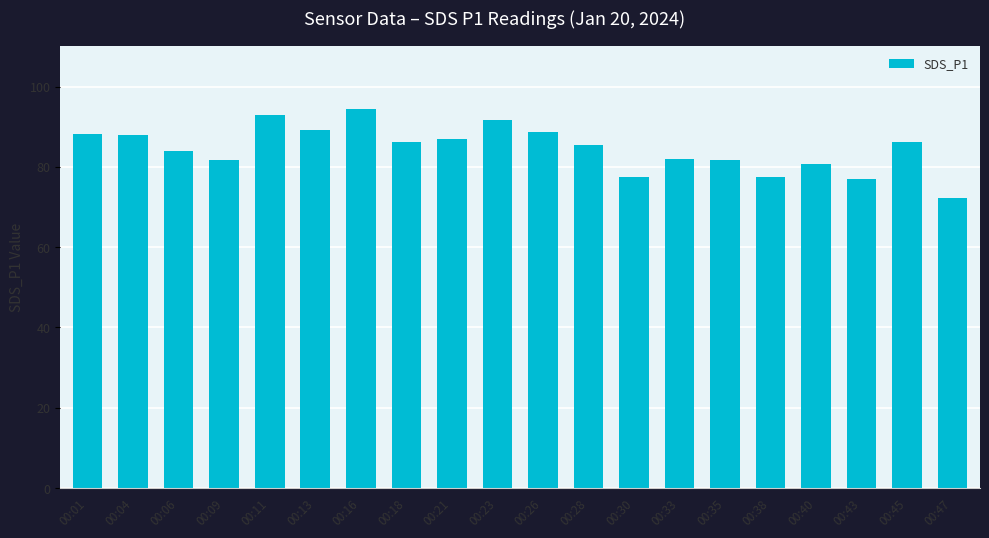

What is the change in value from 00:33 to 00:45?

+4.2